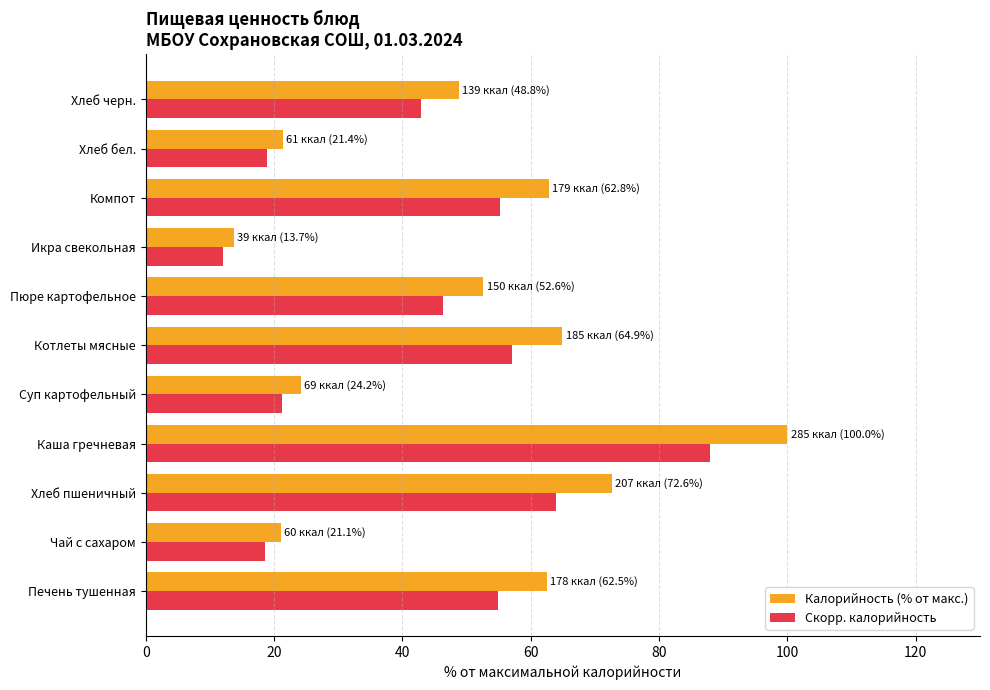

The Калорийность (% от макс.) series shows 24.2 at Суп картофельный. True or false?

True